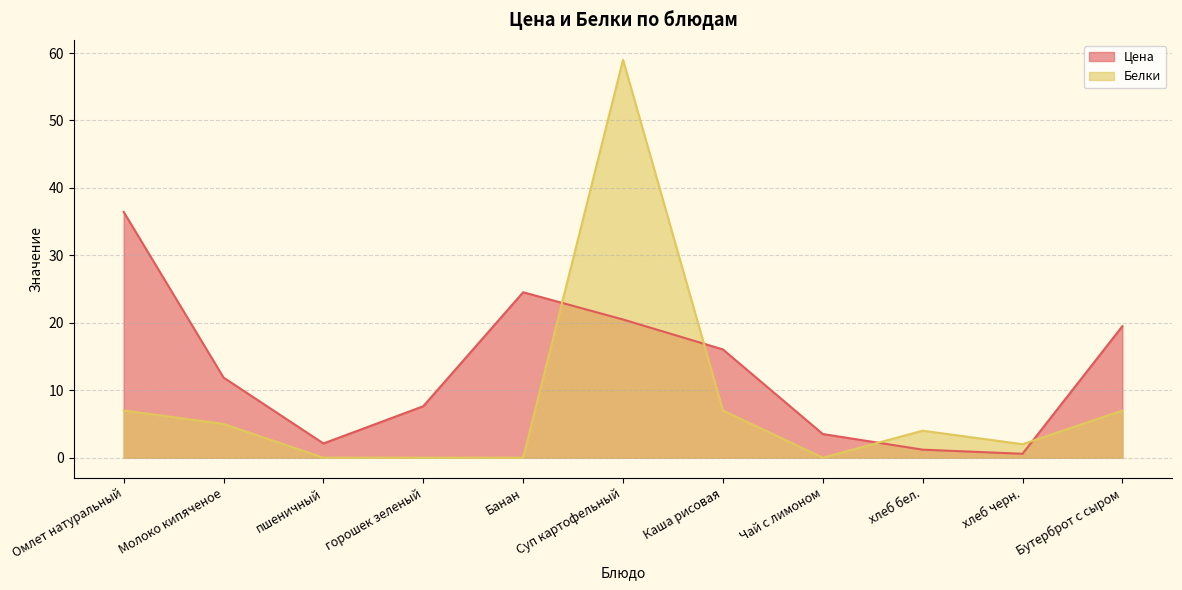

What is the difference between the maximum and second lowest values in the Цена series?

35.2